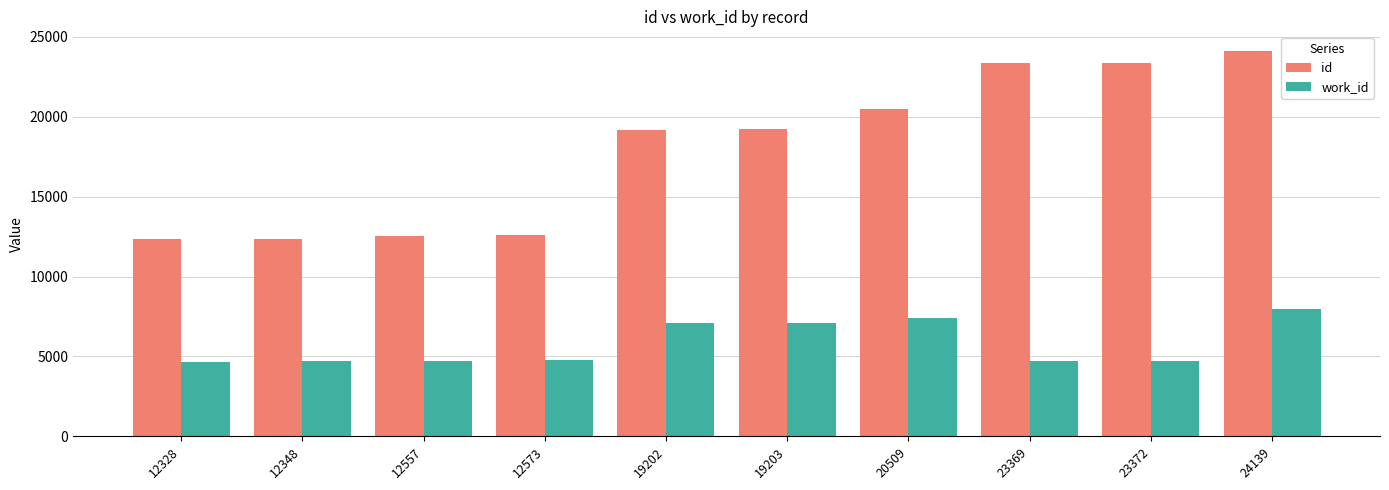

What is the sum of all id values?

179600